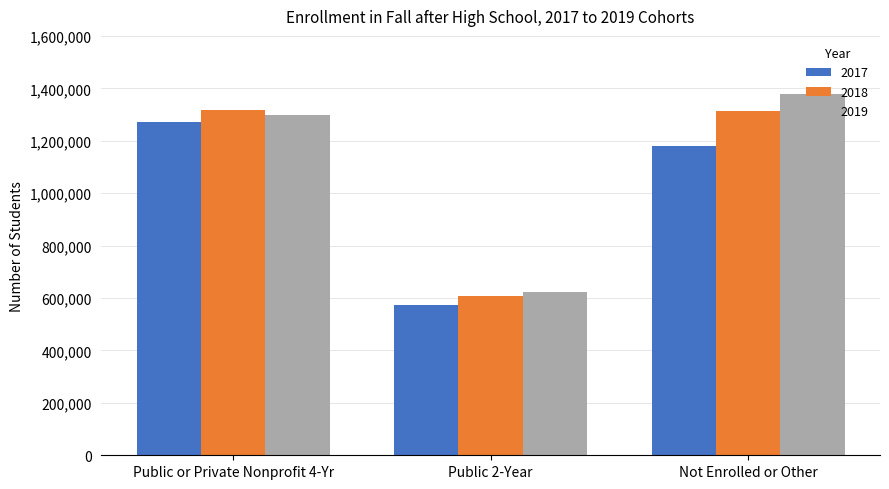

What is the difference between the second highest and minimum values in the 2019 series?

675242